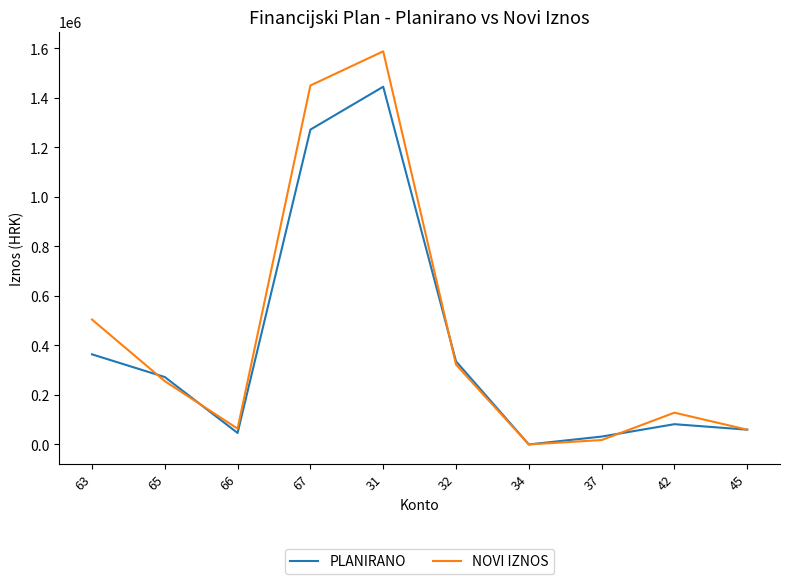

At which category is the sum across all series the highest?

31